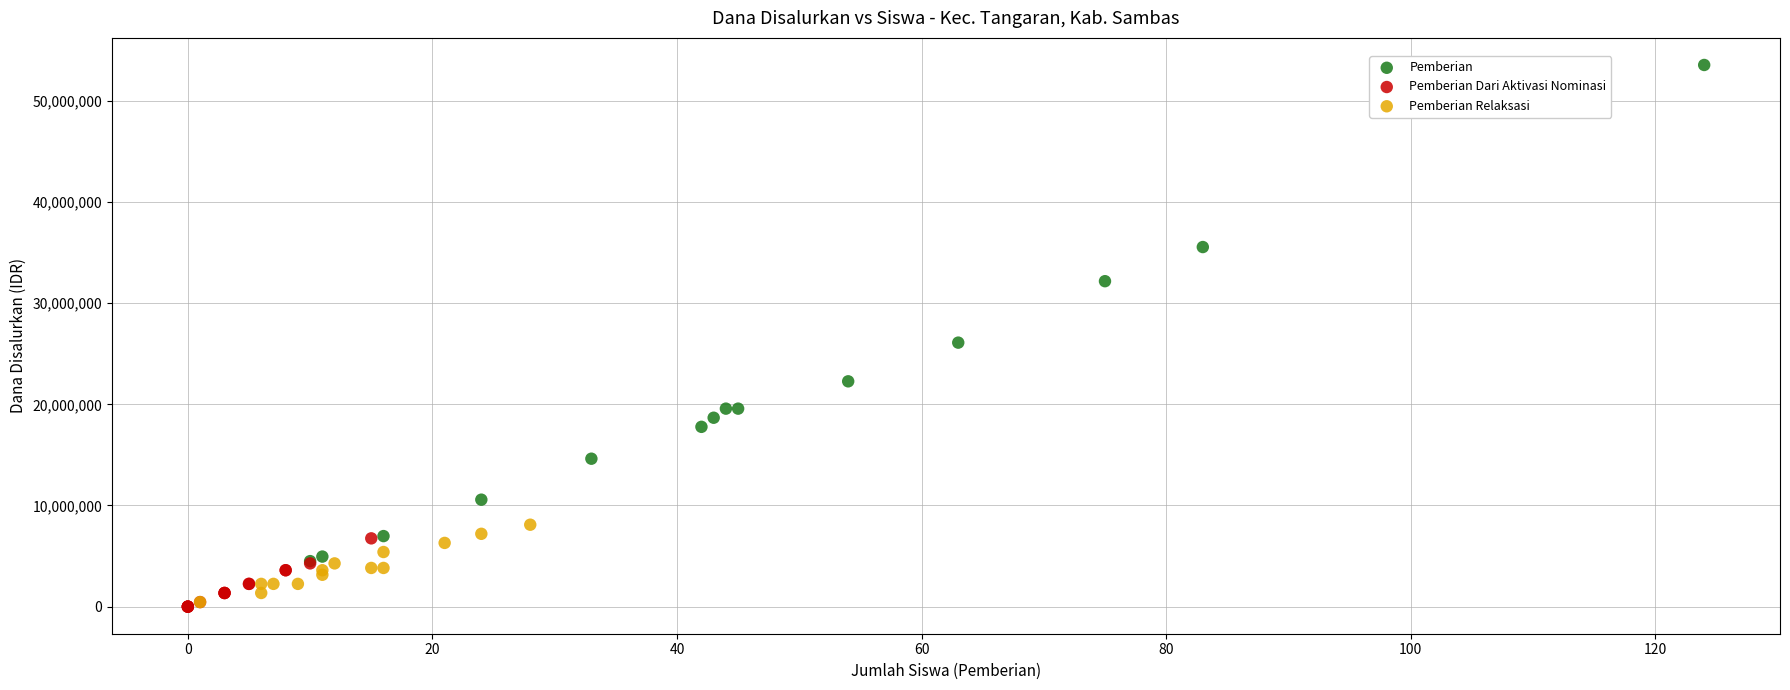

Which series contains the highest Y value?

Pemberian